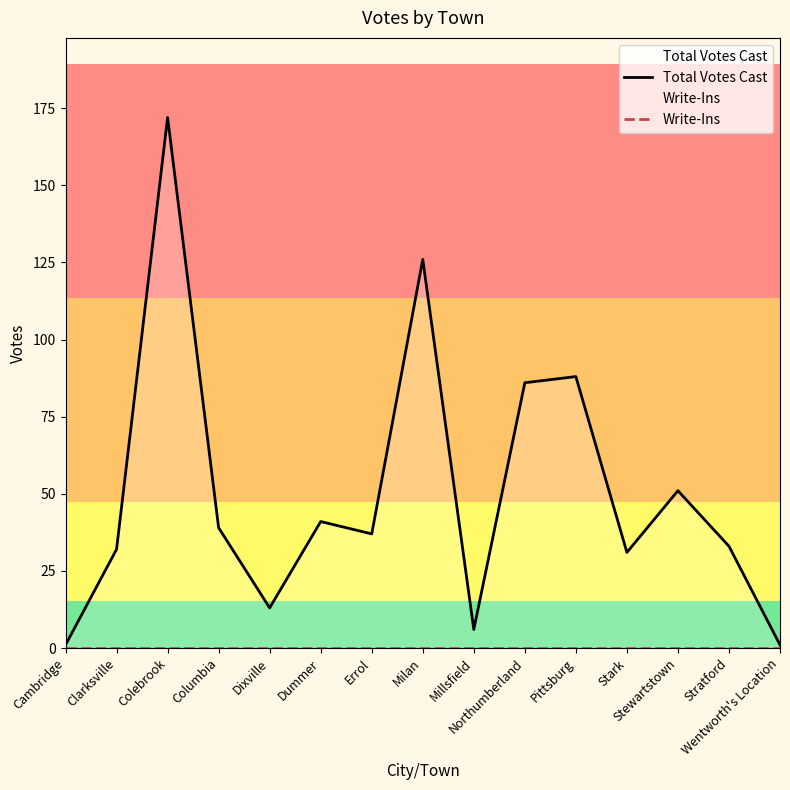

At which label does Write-Ins reach its minimum?

Cambridge